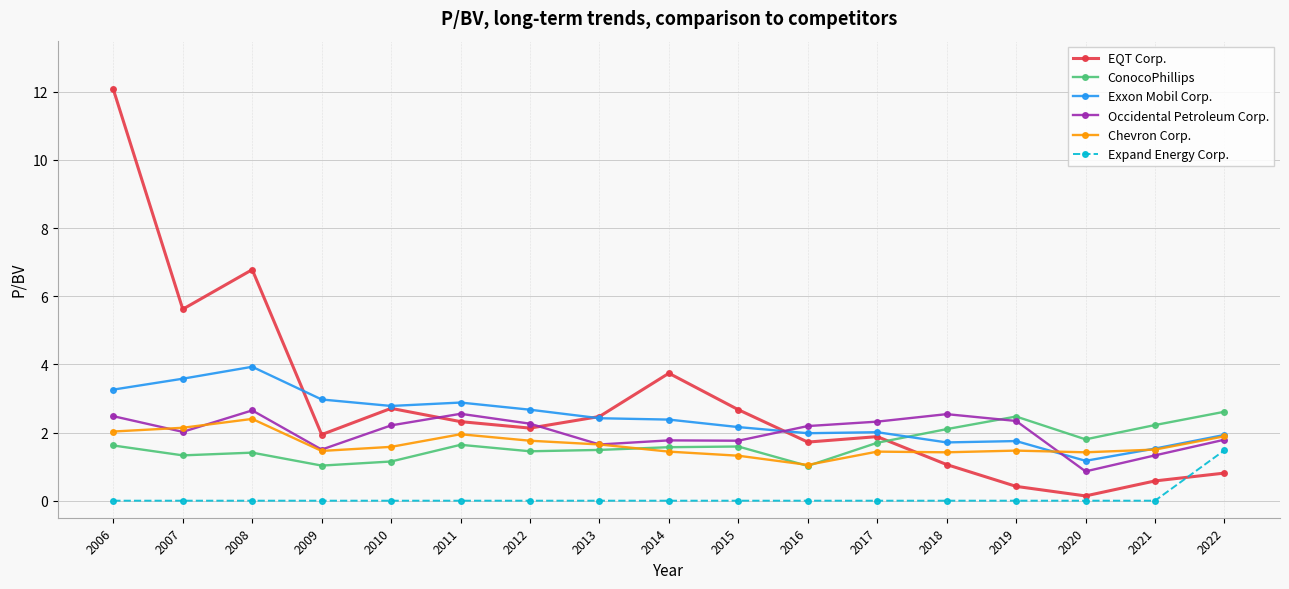

How many lines are shown in the chart?

6